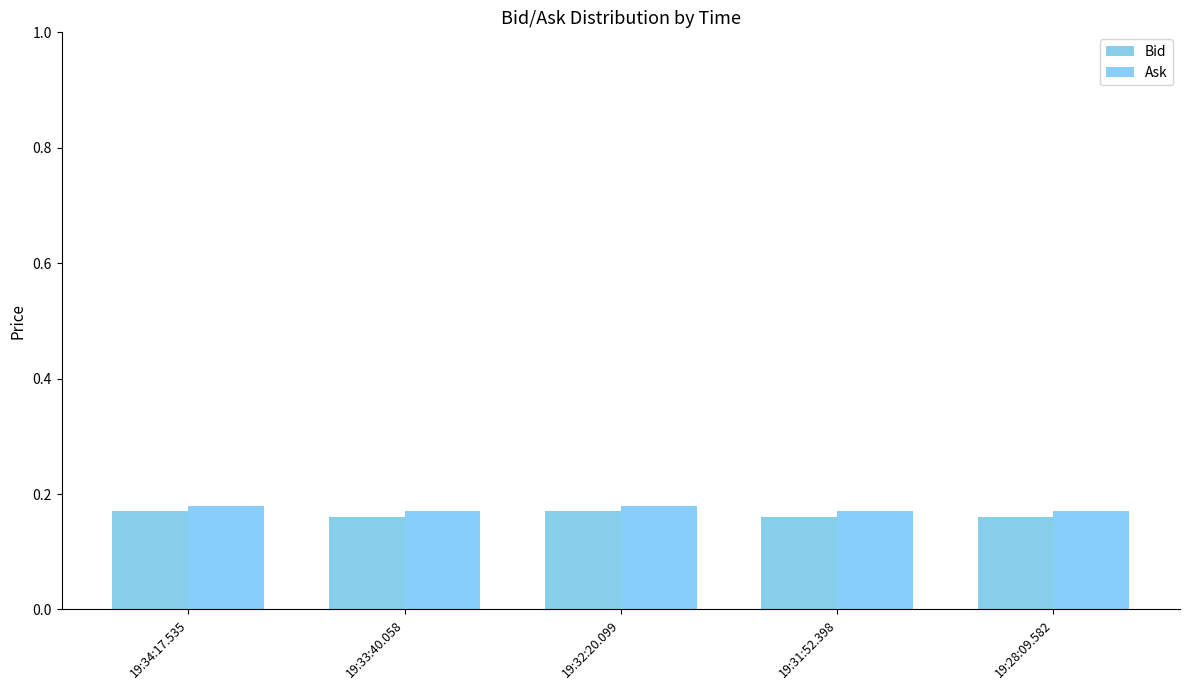

What position from the right is 19:33:40.058?

4